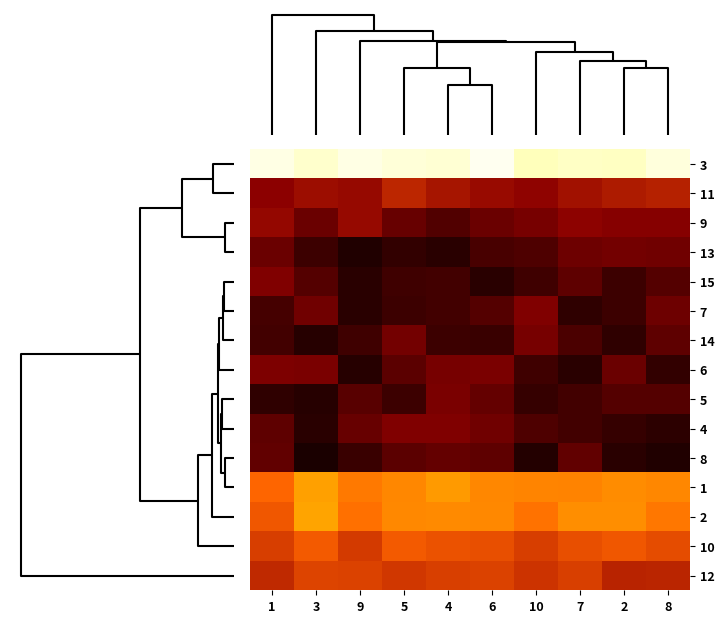

What is the total value across all series at 9?

172.9